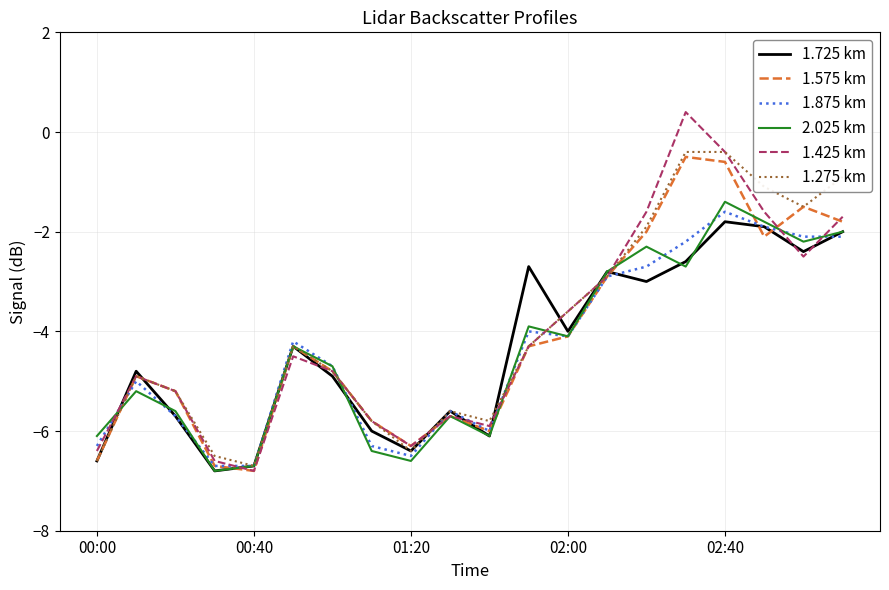

How many interior local valleys does the 1.725 km series have?

6